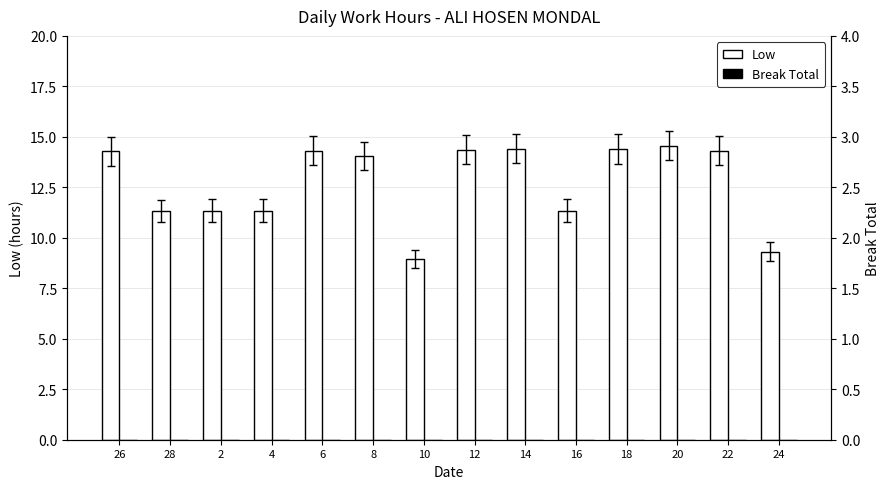

At how many categories does at least one series exceed 9?

13